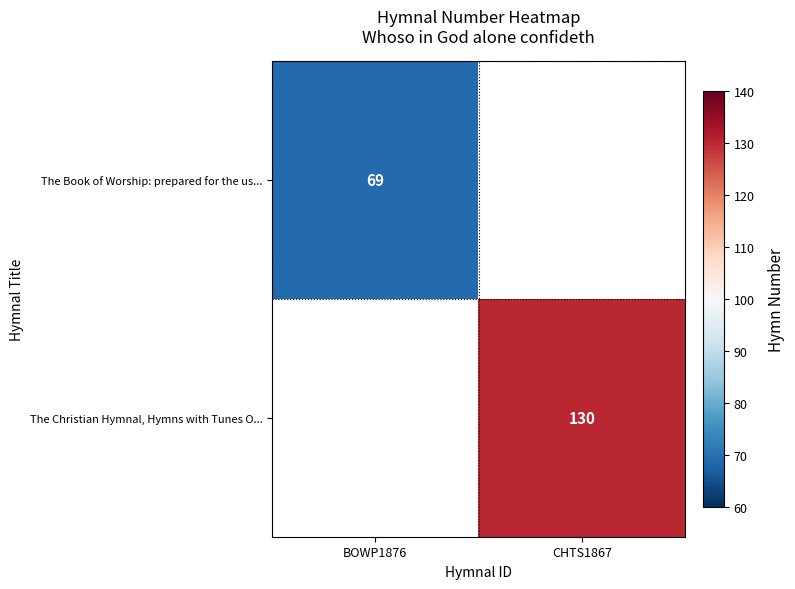

What is the minimum value shown in the chart?

69.0